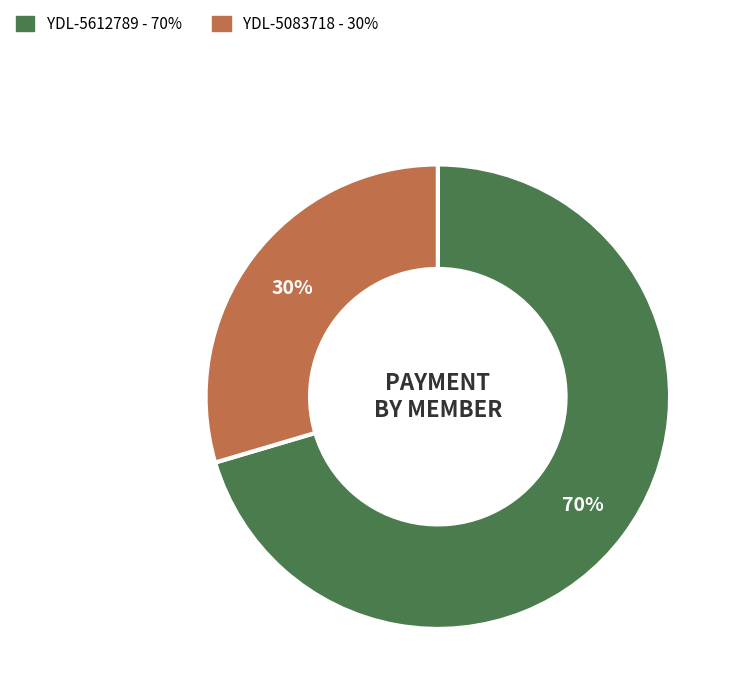

Count the number of slices in the pie.

2